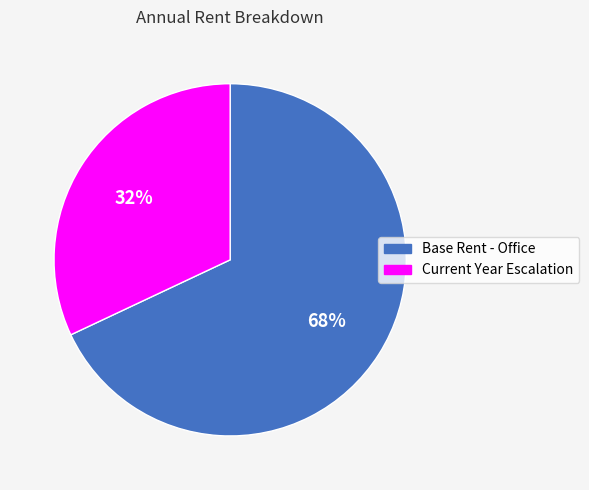

Count the number of slices in the pie.

2